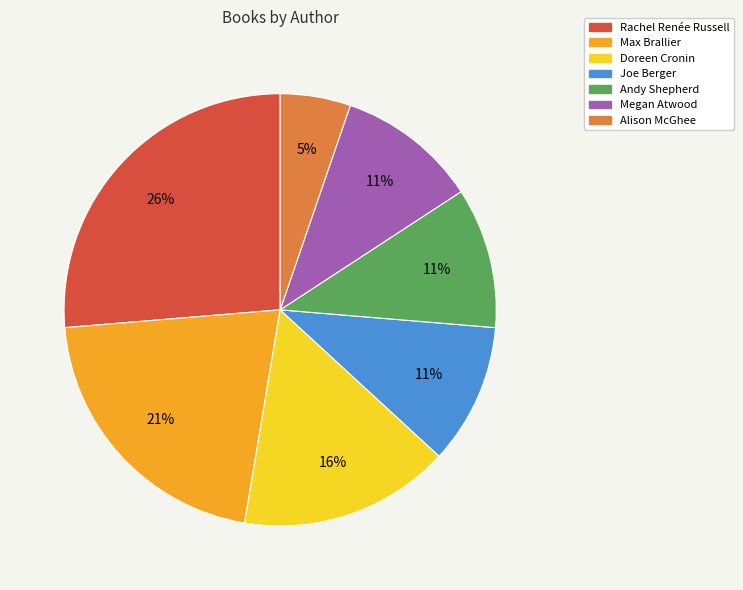

Which slice is the largest?

Rachel Renée Russell